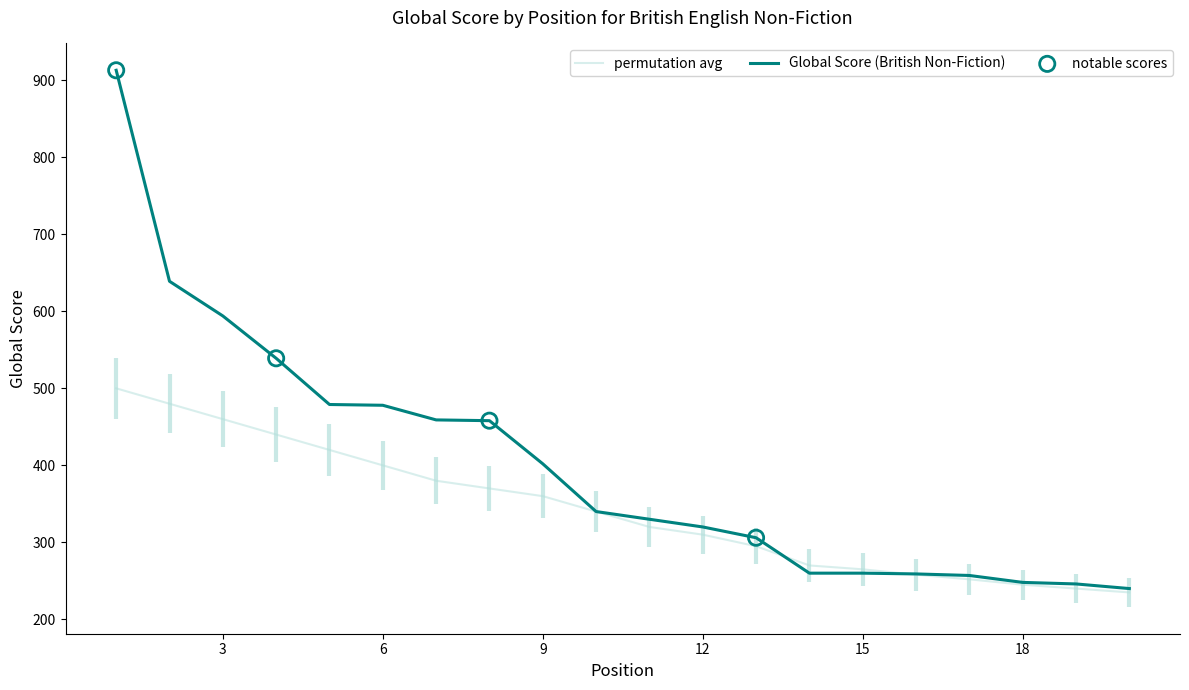

At how many categories does at least one series exceed 518?

4